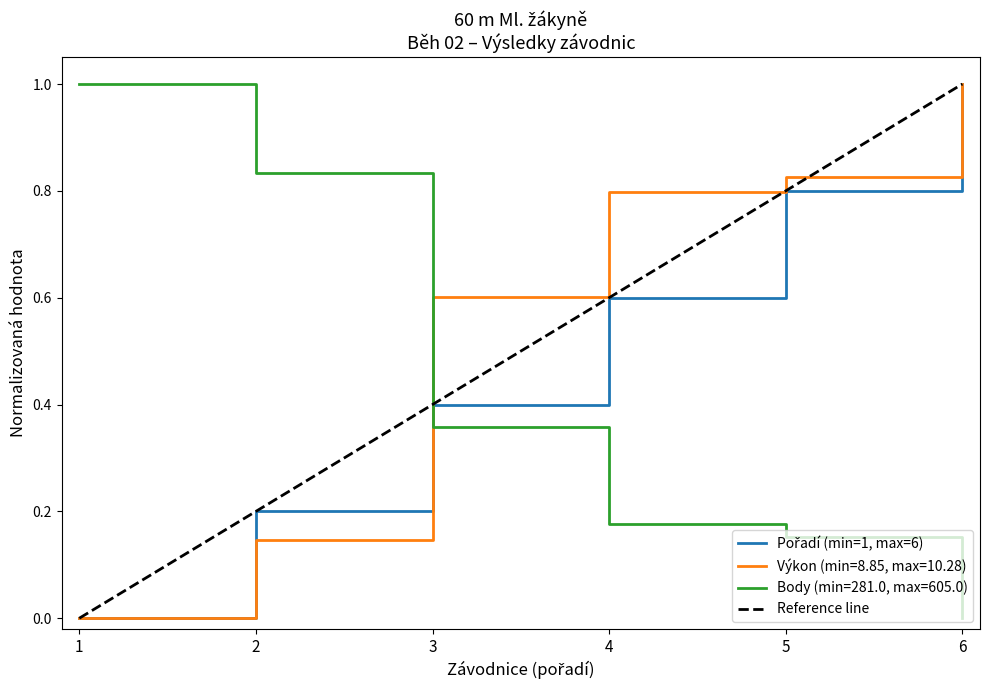

The value of Body (min=281.0, max=605.0) at 6 is 0.4. True or false?

False